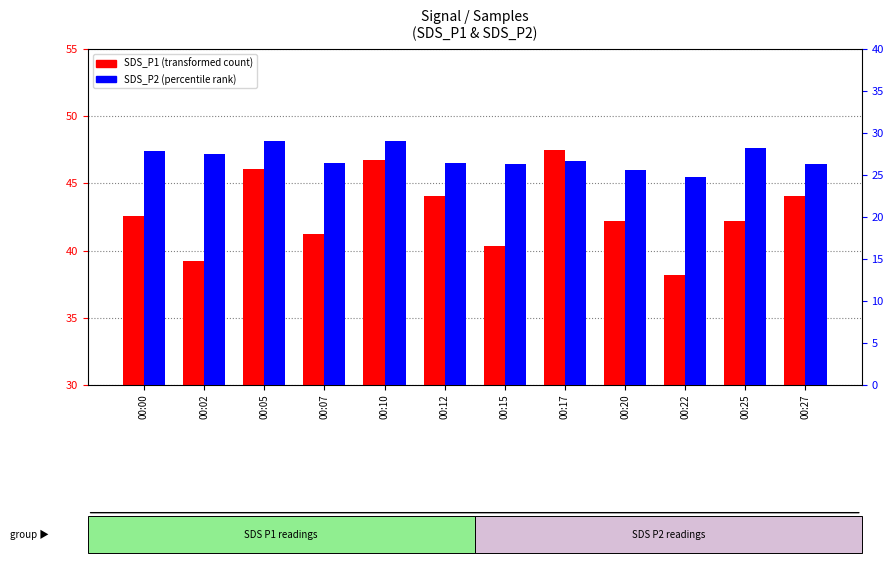

What is the difference between the SDS_P1 values at 00:22 and 00:17?

9.3